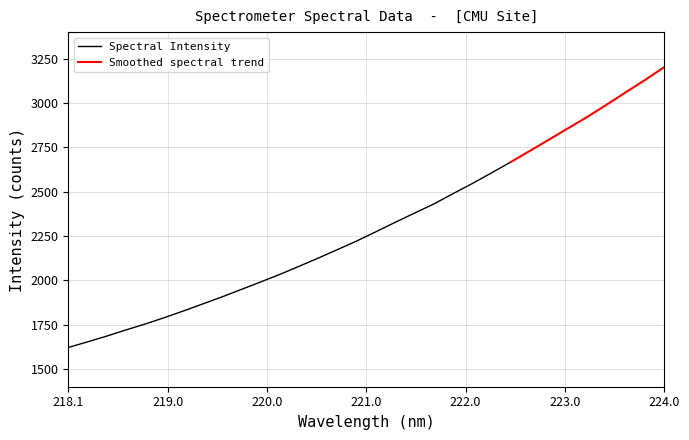

Rank the categories by value from highest to lowest.

223.9802, 223.7895, 223.5987, 223.408, 223.2172, 223.0264, 222.8355, 222.6447, 222.4538, 222.263, 222.0721, 221.8812, 221.6902, 221.4993, 221.3083, 221.1174, 220.9264, 220.7354, 220.5444, 220.3533, 220.1623, 219.9712, 219.7801, 219.589, 219.3979, 219.2067, 219.0156, 218.8244, 218.6332, 218.442, 218.2508, 218.0596